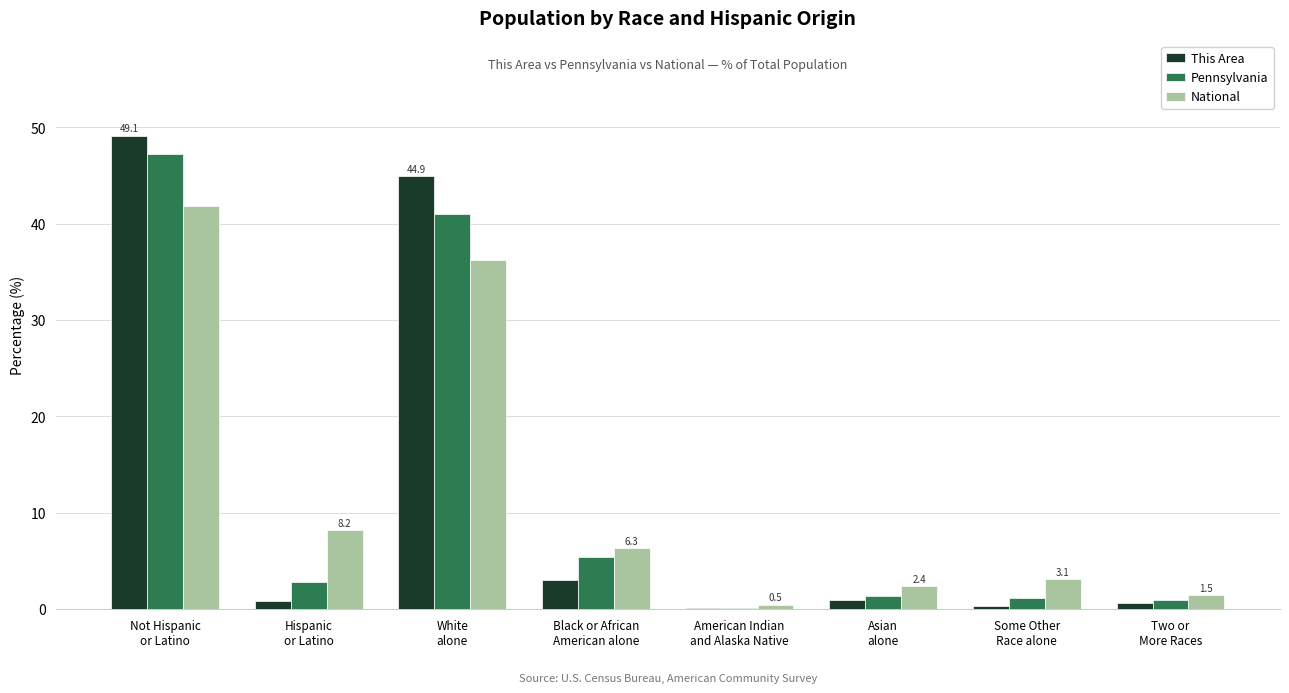

True or false: This Area has a value of 21.7 at Not Hispanic
or Latino.

False